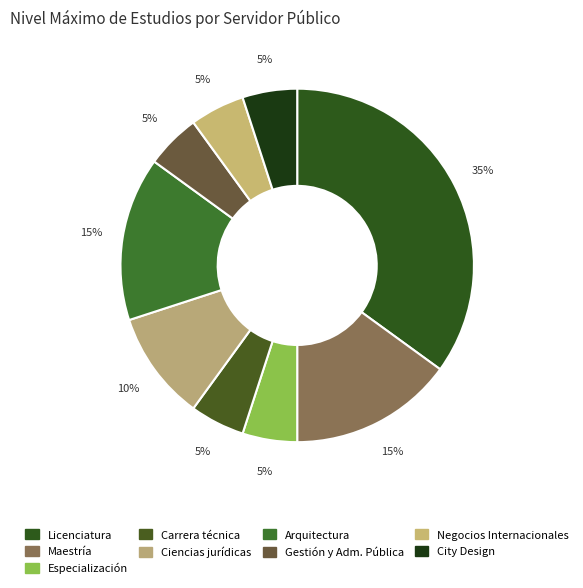

How many segments does this pie chart have?

9